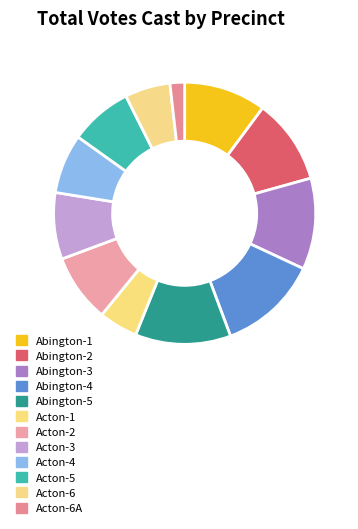

What percentage is NOT represented by Abington-3?

88.7%